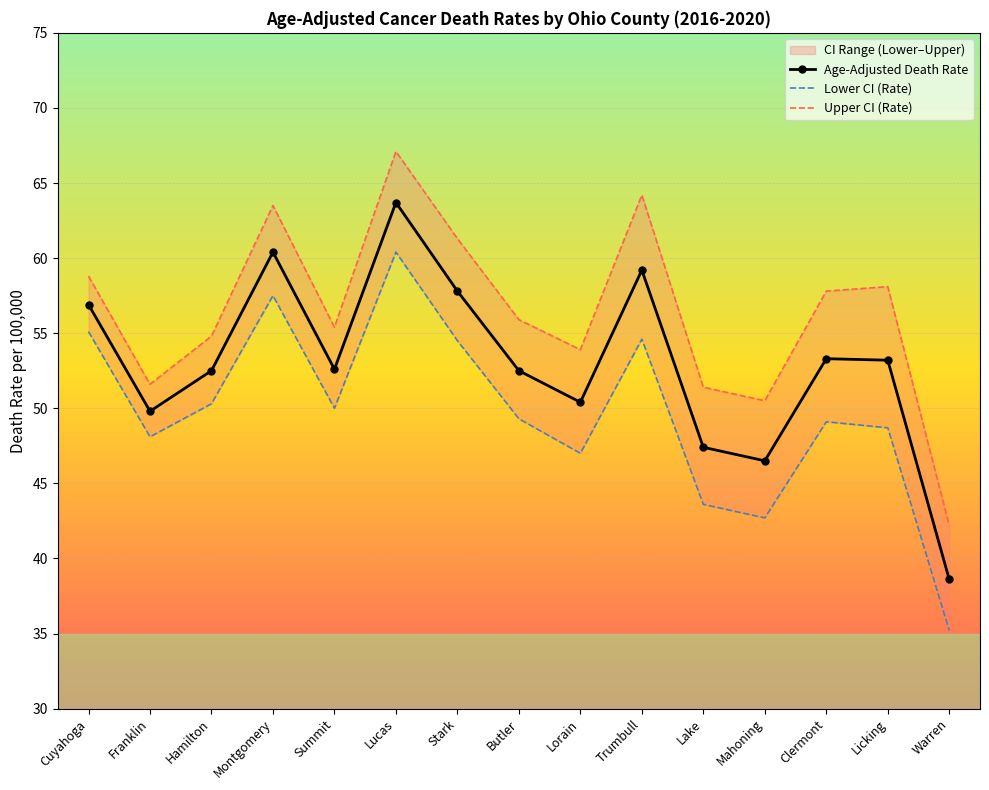

True or false: Upper CI (Rate) and Lower CI (Rate) intersect in this chart.

False